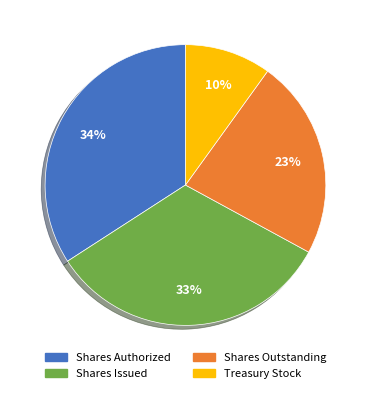

Which category has the biggest portion of the pie?

Shares Authorized